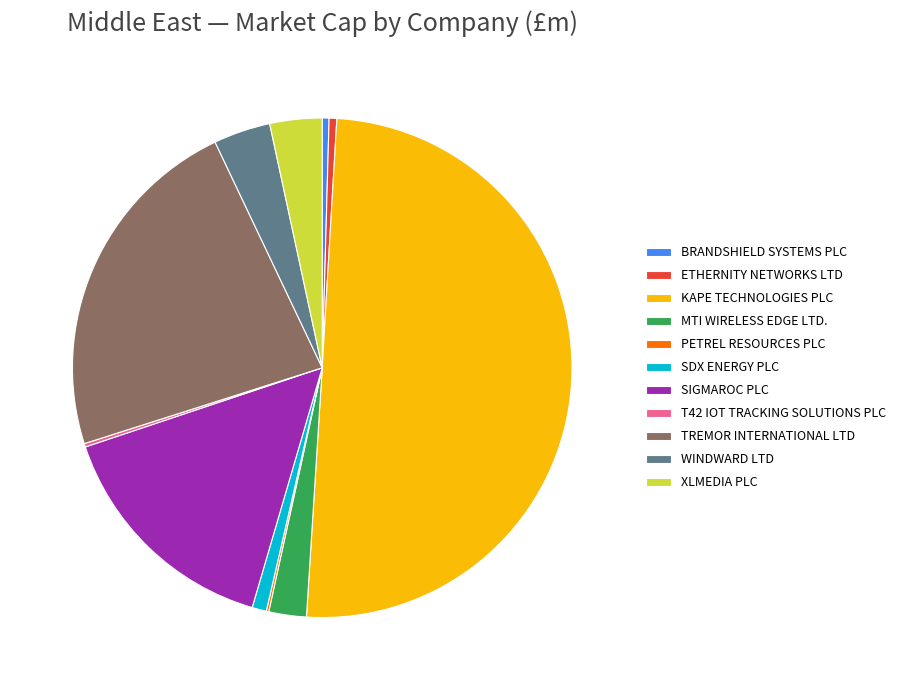

What is the ratio of the value at TREMOR INTERNATIONAL LTD to the value at KAPE TECHNOLOGIES PLC?

0.5